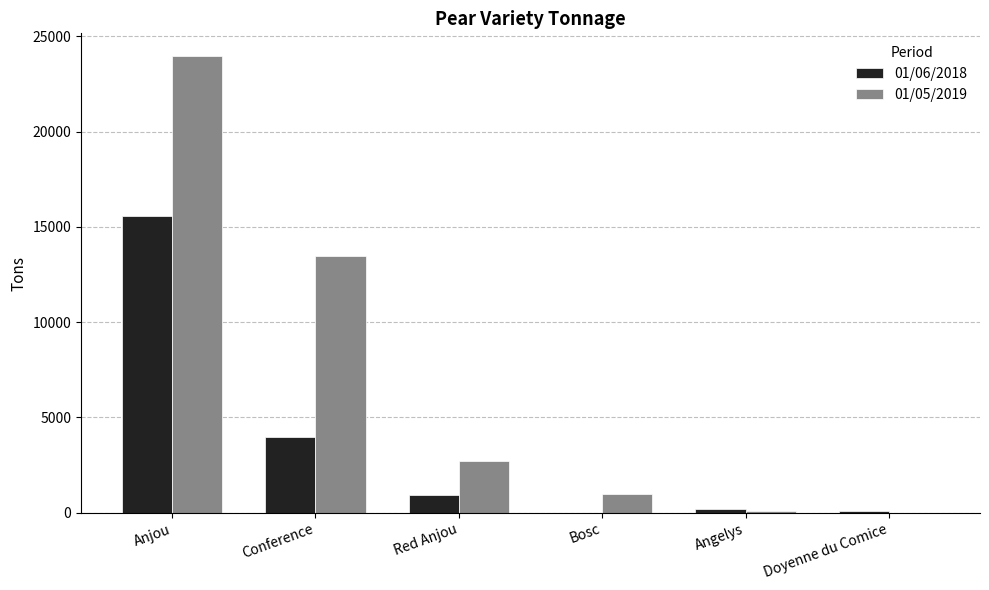

What is the total value across all series at Conference?

17479